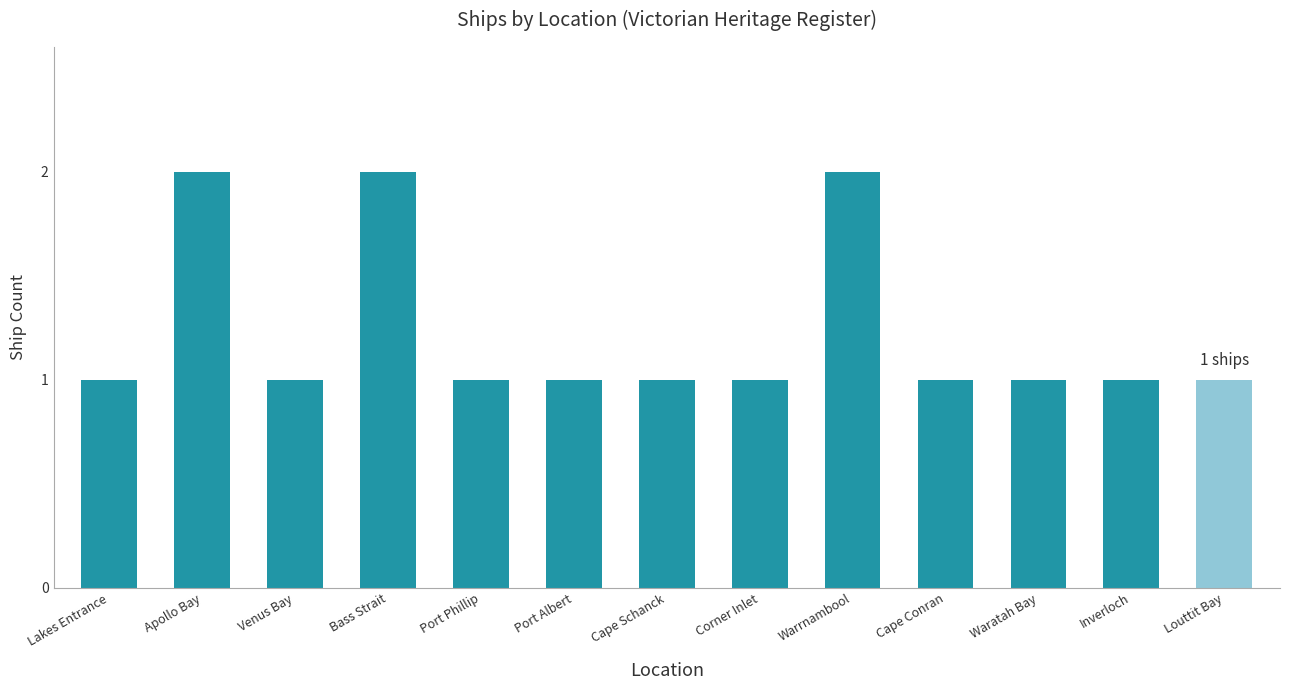

What is the ratio of the value at Bass Strait to the value at Cape Conran?

2.0